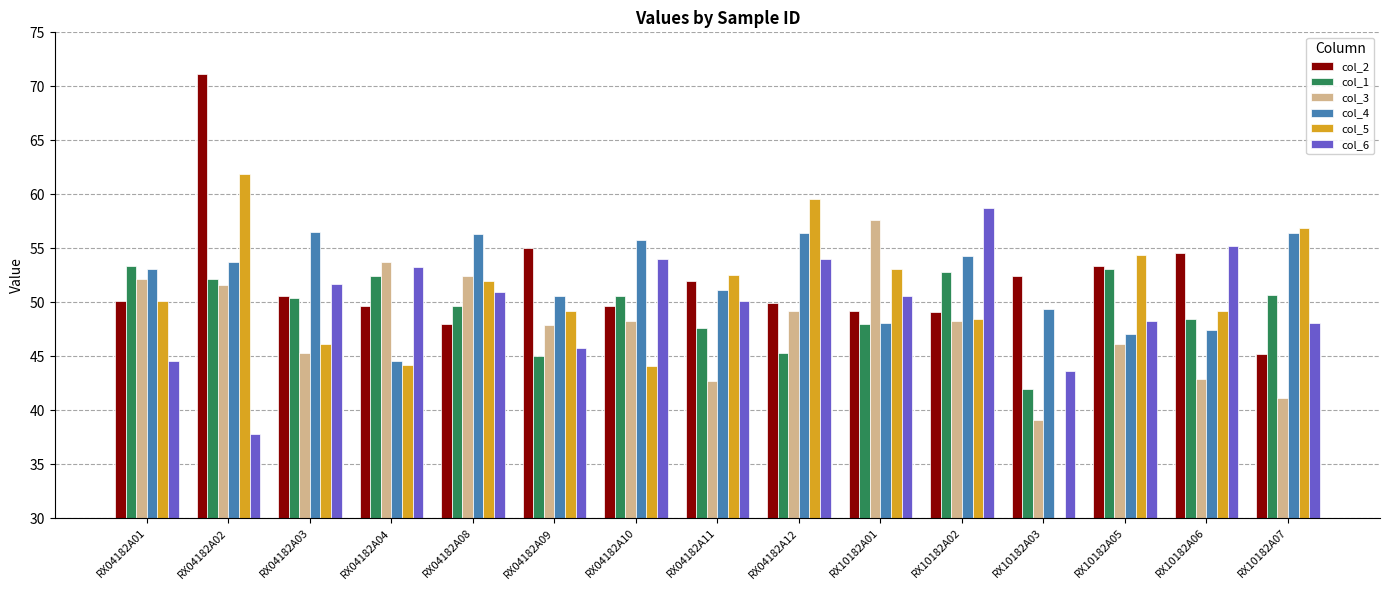

How many values in the col_5 series are below 50?

7